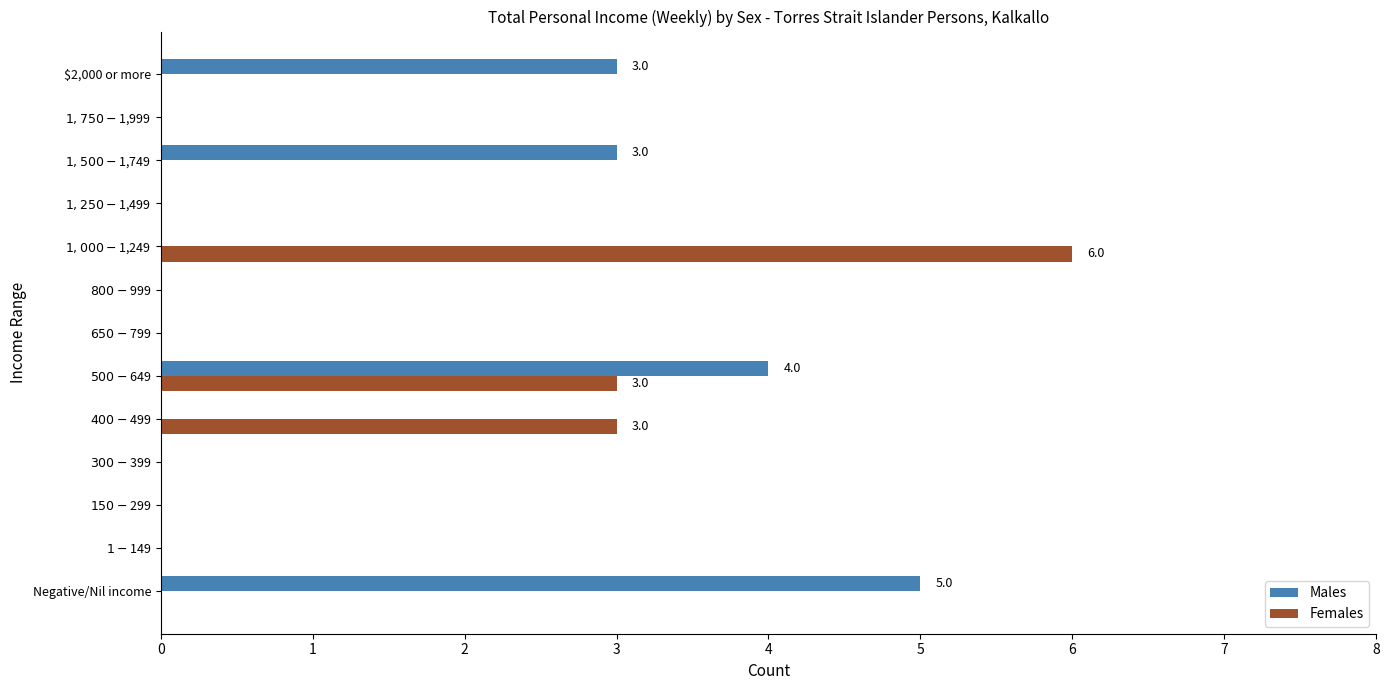

The value of Females at $2,000 or more is 0. True or false?

True